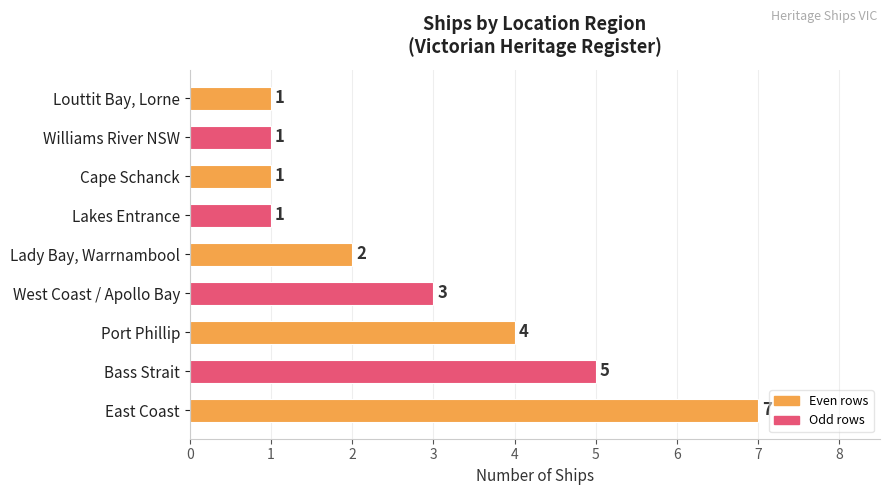

At which label is the value closest to 4?

Port Phillip